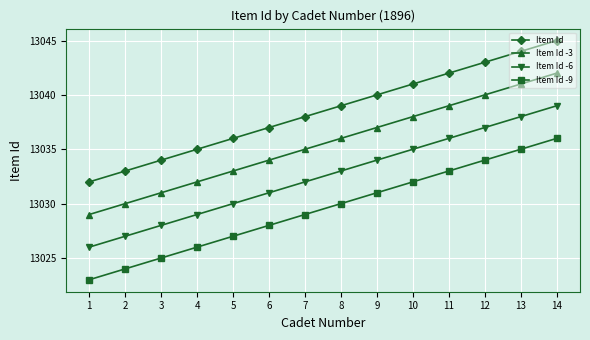

What is the difference between the maximum and second lowest values in the Item Id series?

12